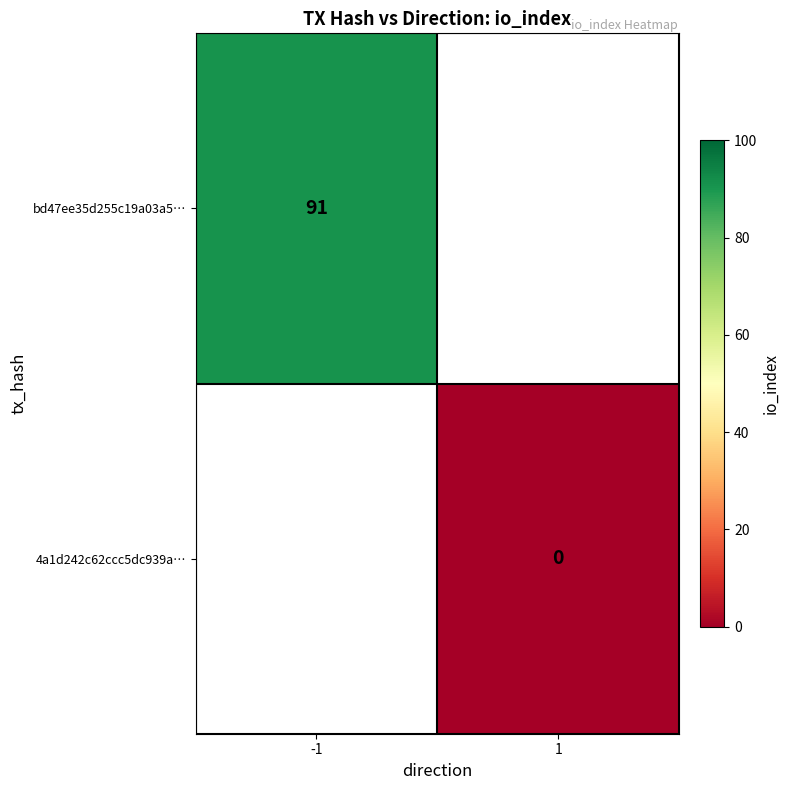

Is it true that bd47ee35d255c19a03a5… equals 131 at -1?

False